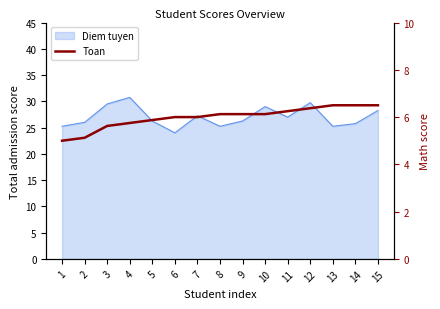

Count the number of categories in the chart.

15